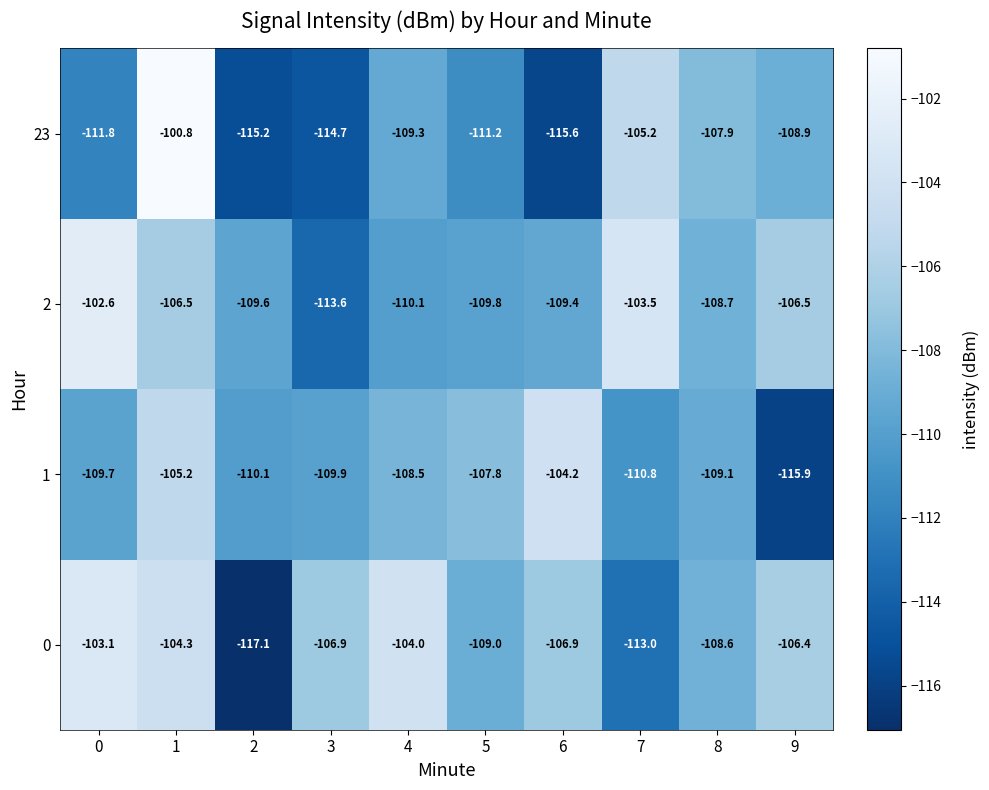

What is the minimum value for 1?

-115.9